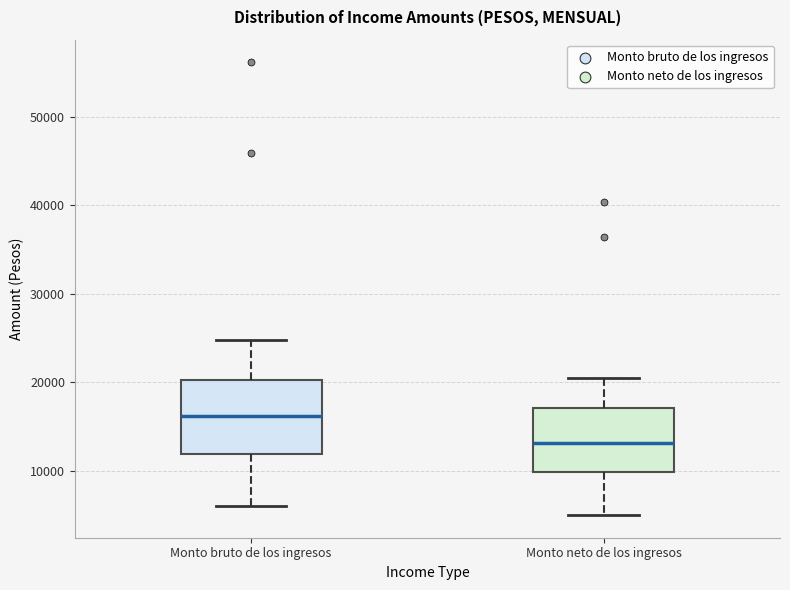

Reading left to right, transcribe this box plot: for each box, give where its median line is, the range the box spans, and where its two whiskers end, as read against the y-axis. The values are not printed on the chart, so give them approximately, as read against the axis.

Monto bruto de los ingresos: median 16000, box 12000 to 20000, whiskers 6000 to 25000
Monto neto de los ingresos: median 13000, box 10000 to 17000, whiskers 5000 to 21000